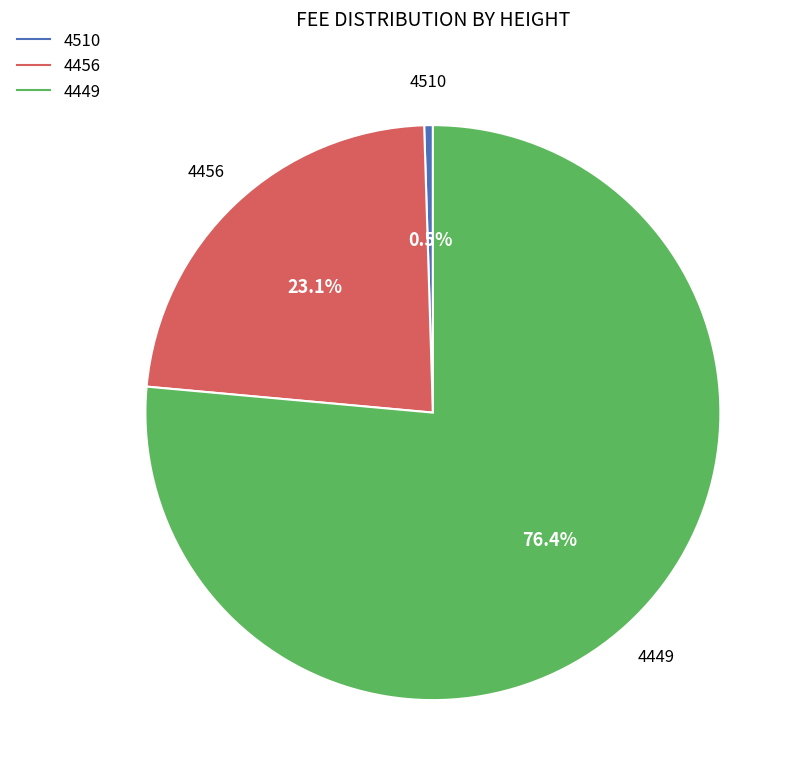

Count the number of slices in the pie.

3